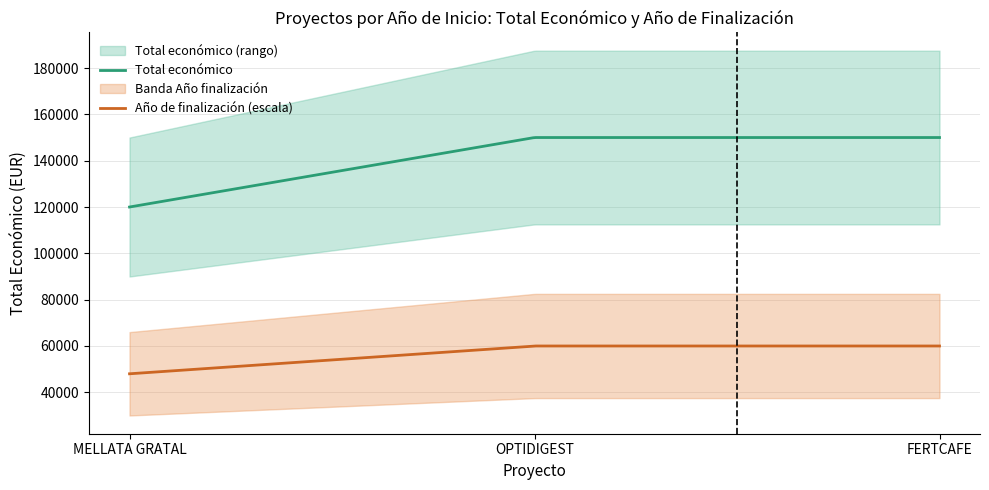

Count the number of categories in the chart.

3